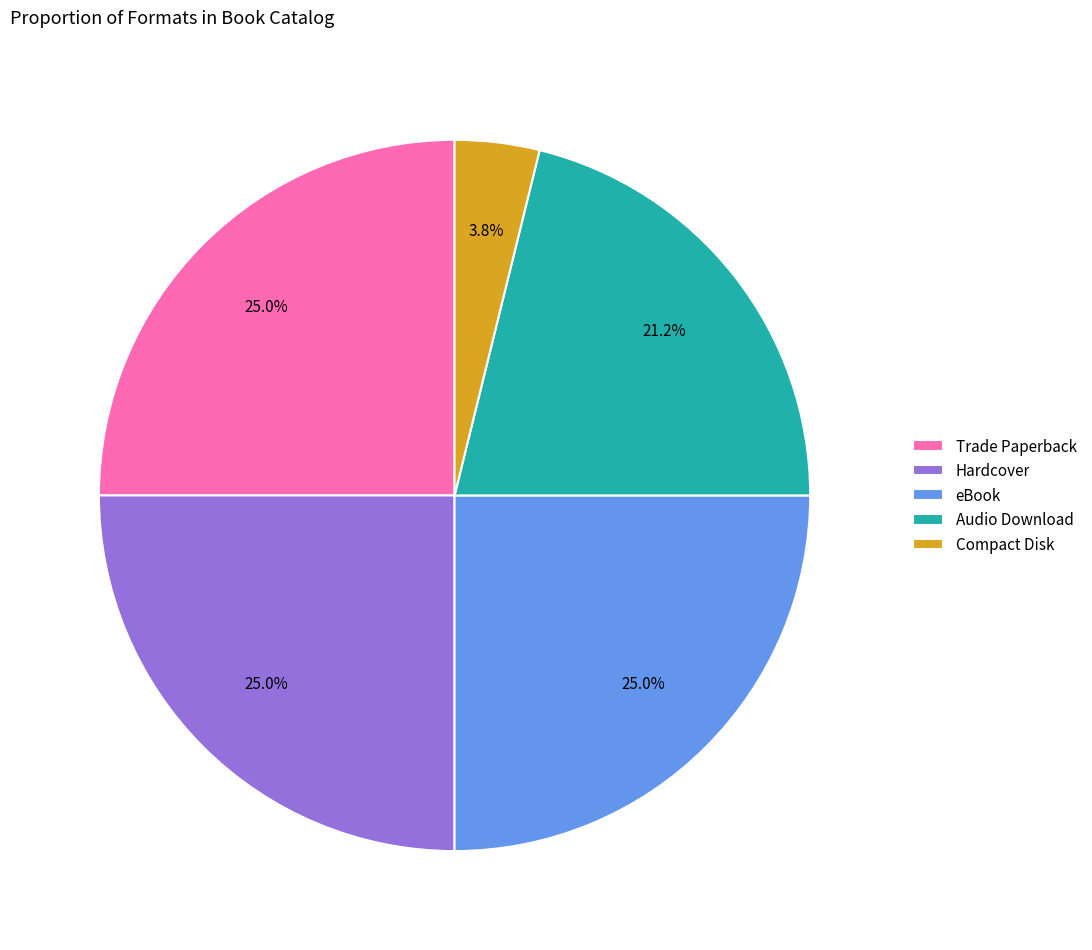

What is the smallest slice in the pie chart?

Compact Disk